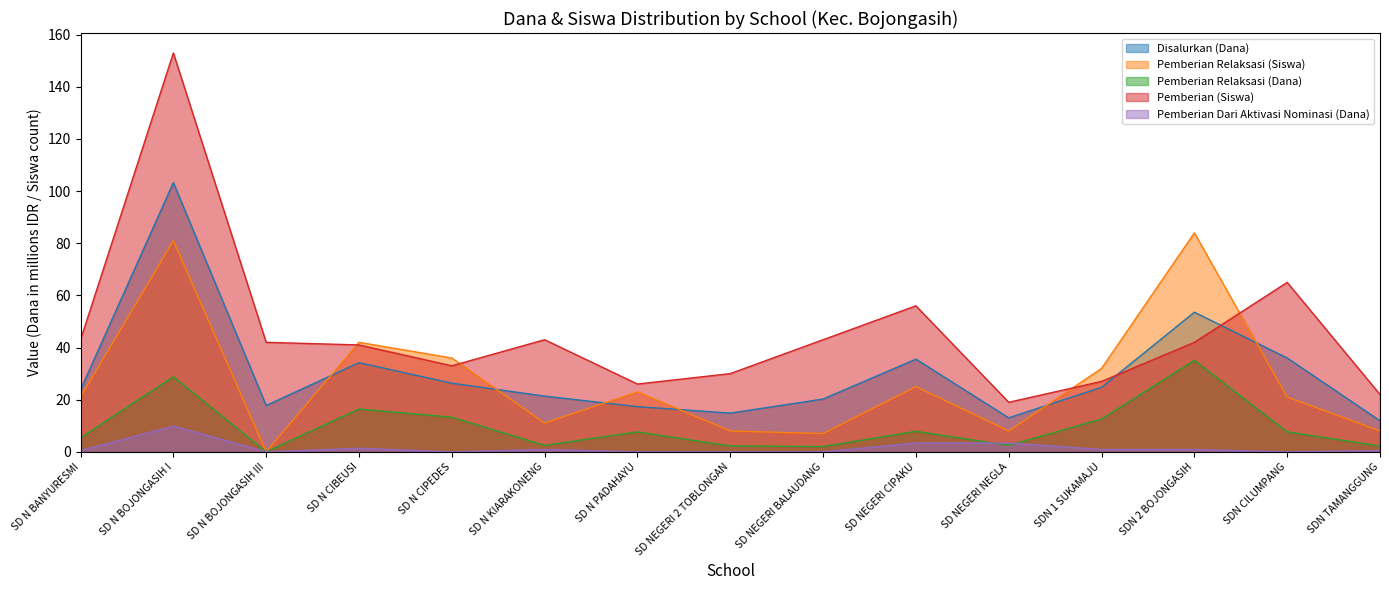

How many categories are shown in the chart?

15